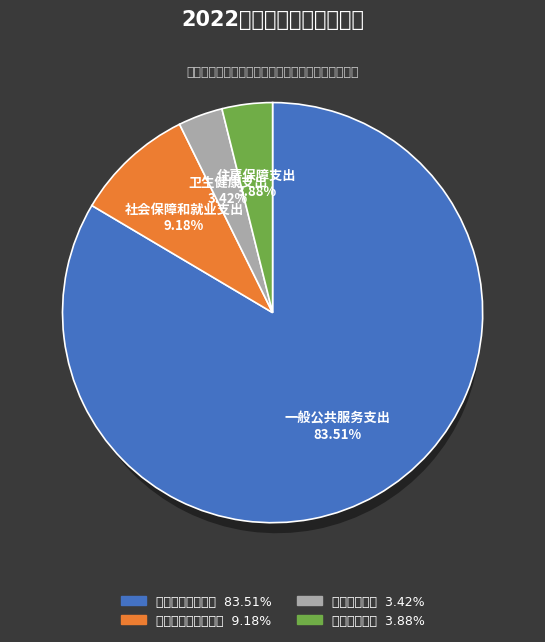

Which slice is the largest?

一般公共服务支出